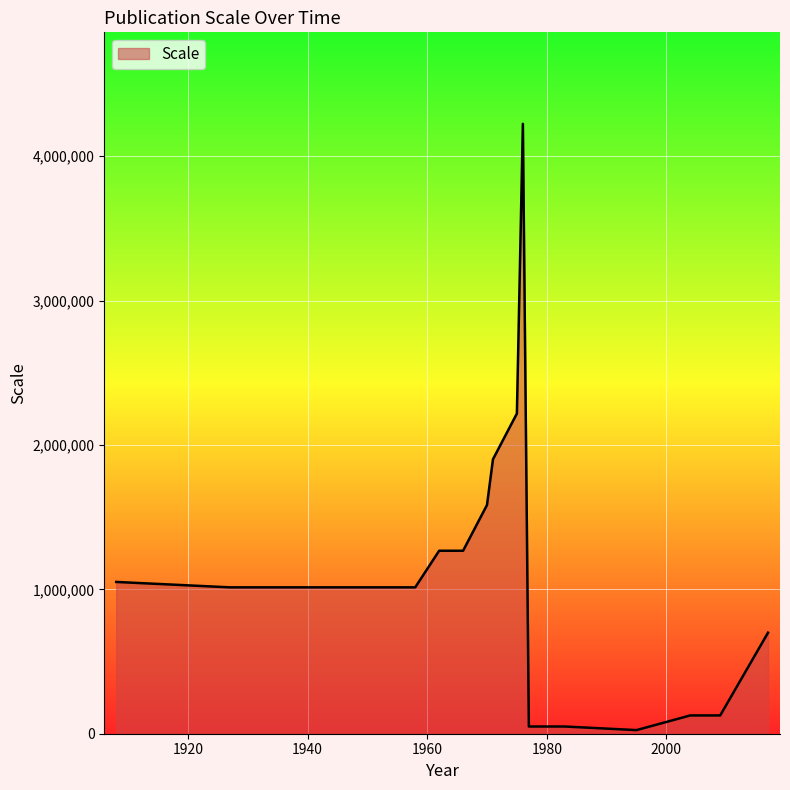

What is the greatest value displayed?

4224000.0